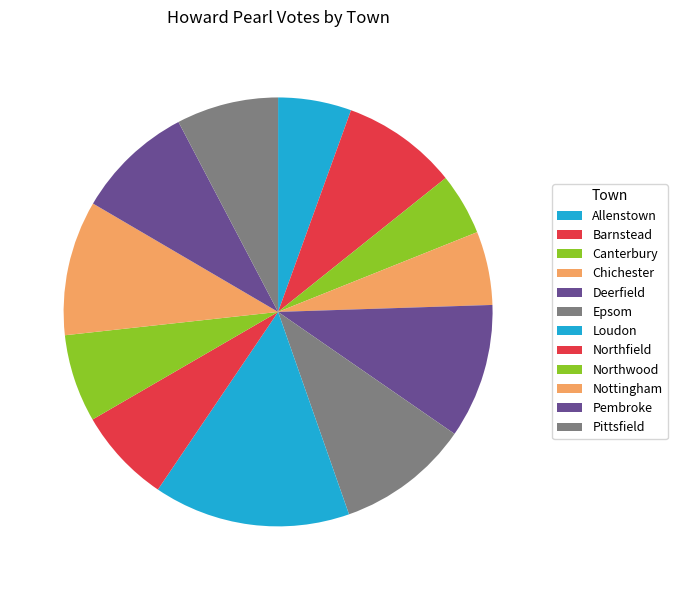

How many slices are in this pie chart?

12